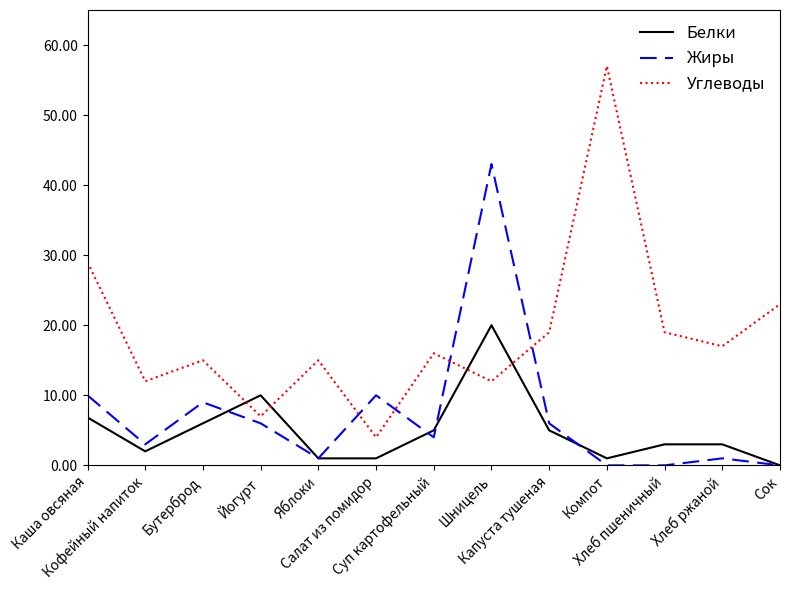

Rank the series at Хлеб ржаной from highest to lowest value.

Углеводы, Белки, Жиры